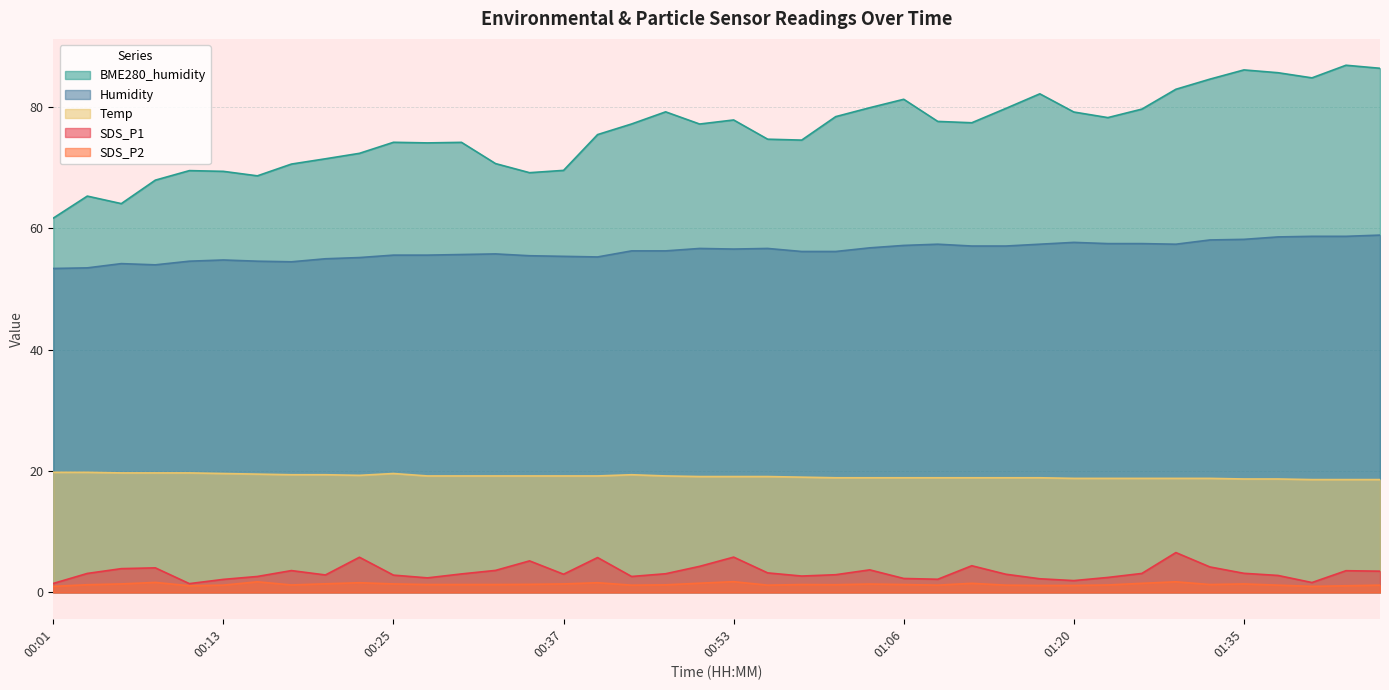

What is the sum of the SDS_P2 values at 01:15 and 01:23?

2.4